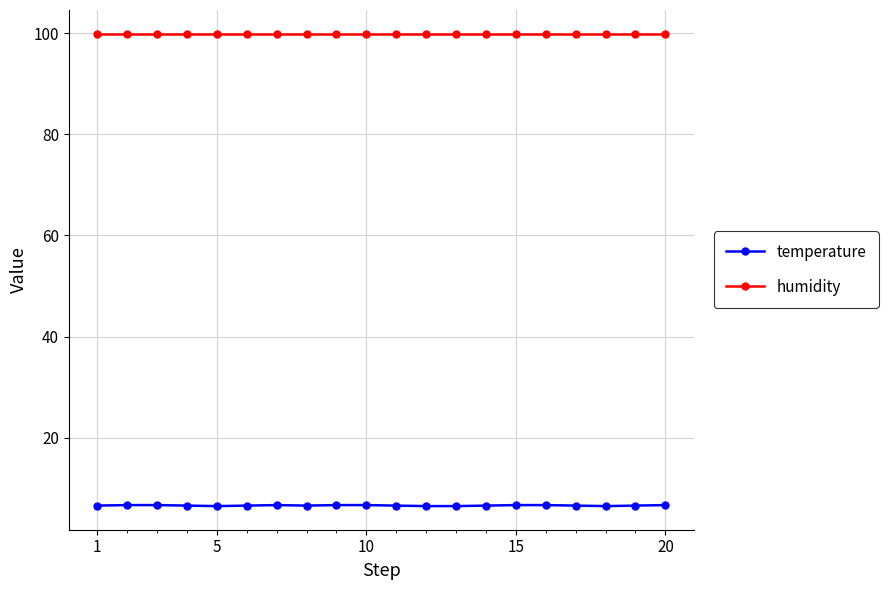

What is the average value of the temperature series?

6.6